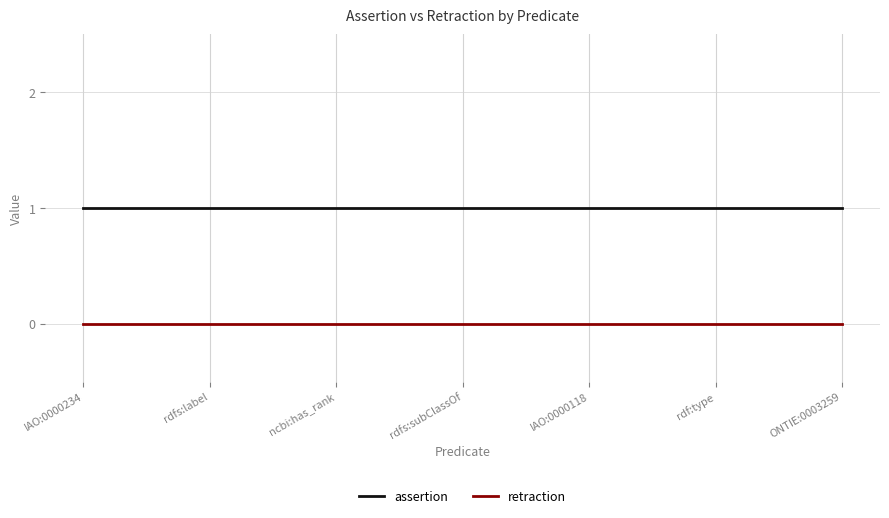

True or false: assertion has a value of 2 at rdfs:subClassOf.

False